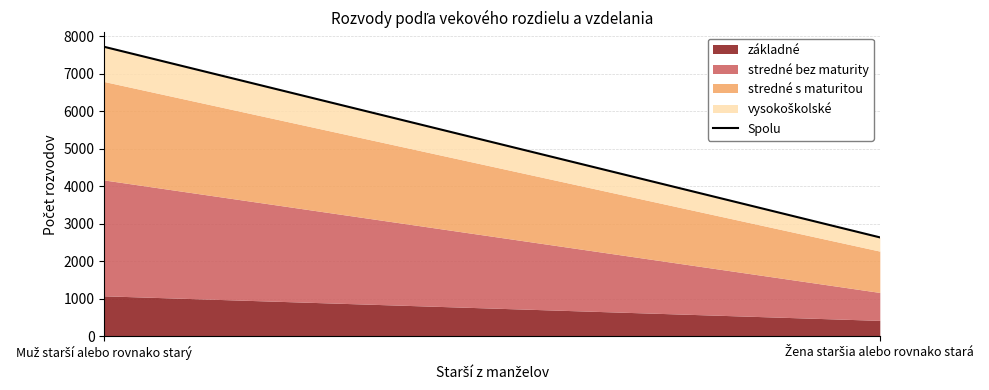

At which label is the value closest to 5175?

Muž starší alebo rovnako starý